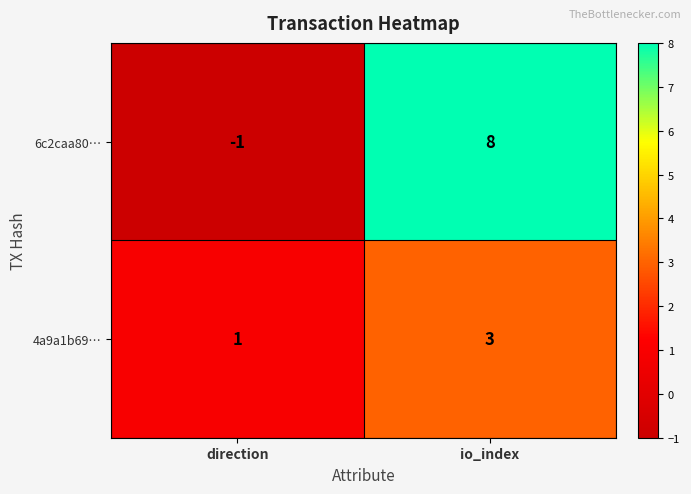

At which category does the chart reach its peak across all series?

io_index